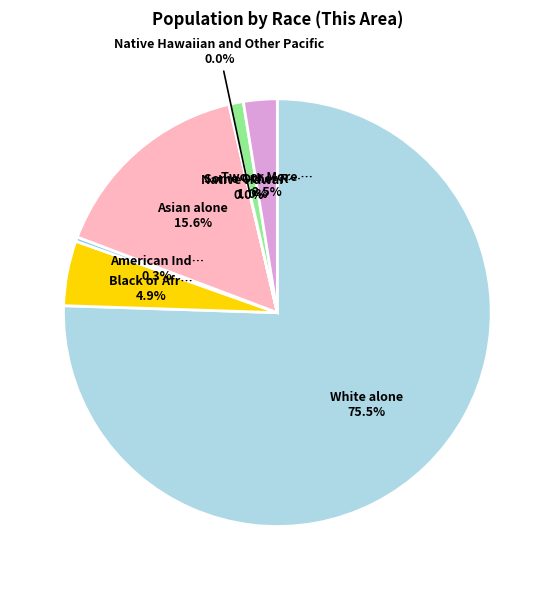

Does Black or African American alone represent more than half of the total?

No